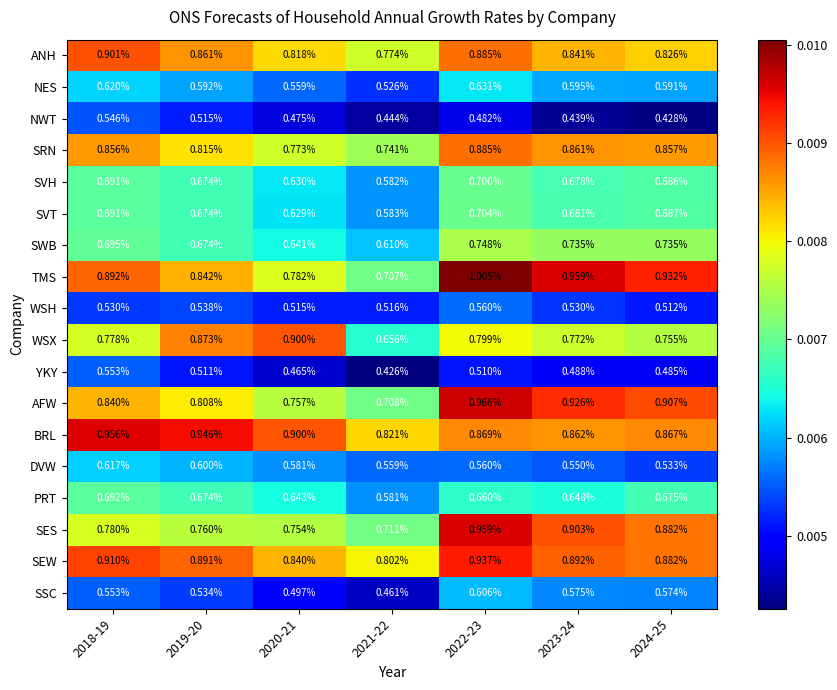

Rank the series at 2021-22 from lowest to highest value.

YKY, NWT, SSC, WSH, NES, DVW, PRT, SVH, SVT, SWB, WSX, TMS, AFW, SES, SRN, ANH, SEW, BRL